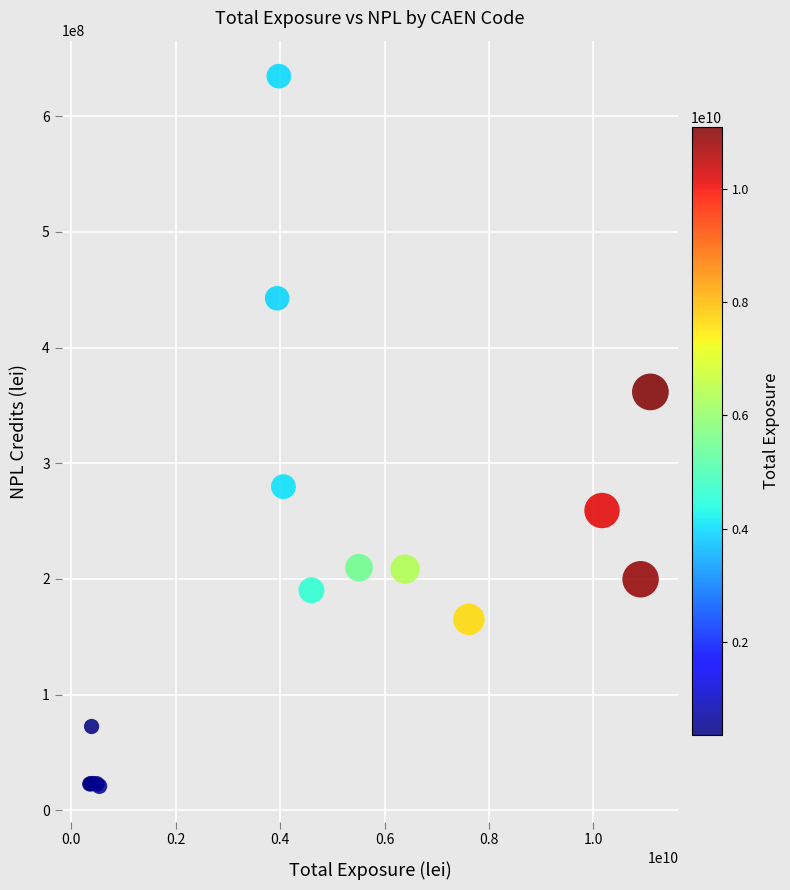

What Y value in the scatter plot is closest to 327818990?

361731563